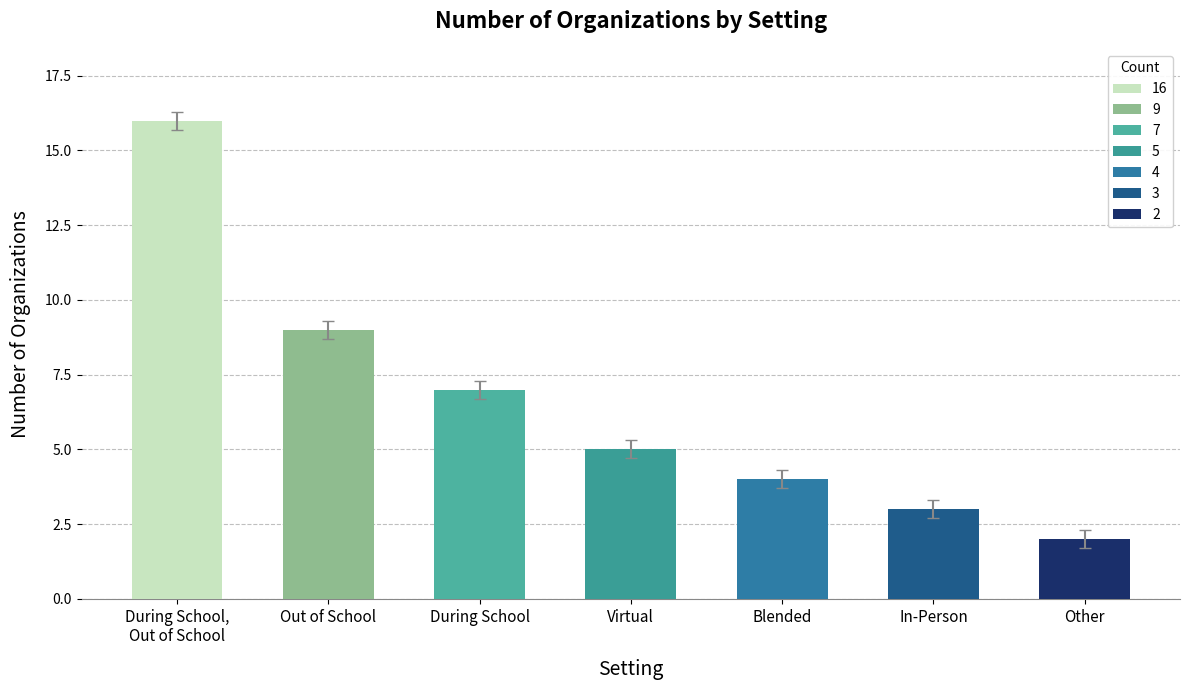

What is the difference between the maximum and second lowest values?

13